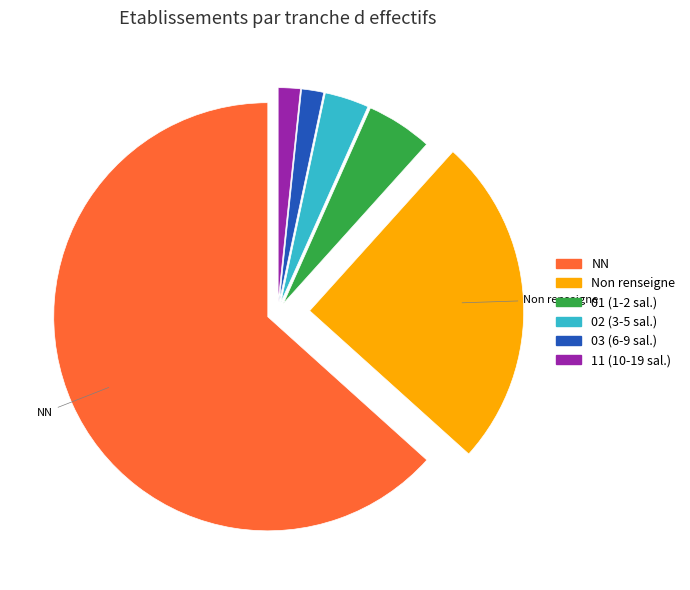

Which slice is the largest?

NN